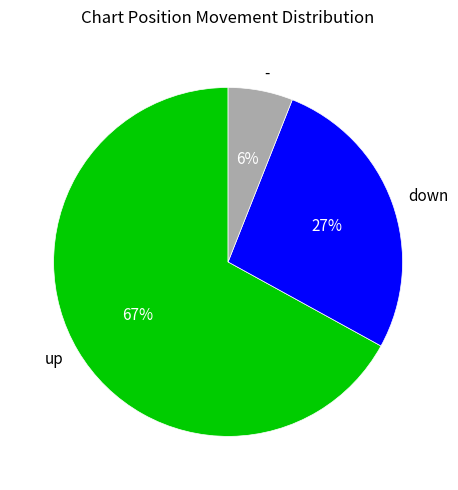

Count the number of slices in the pie.

3